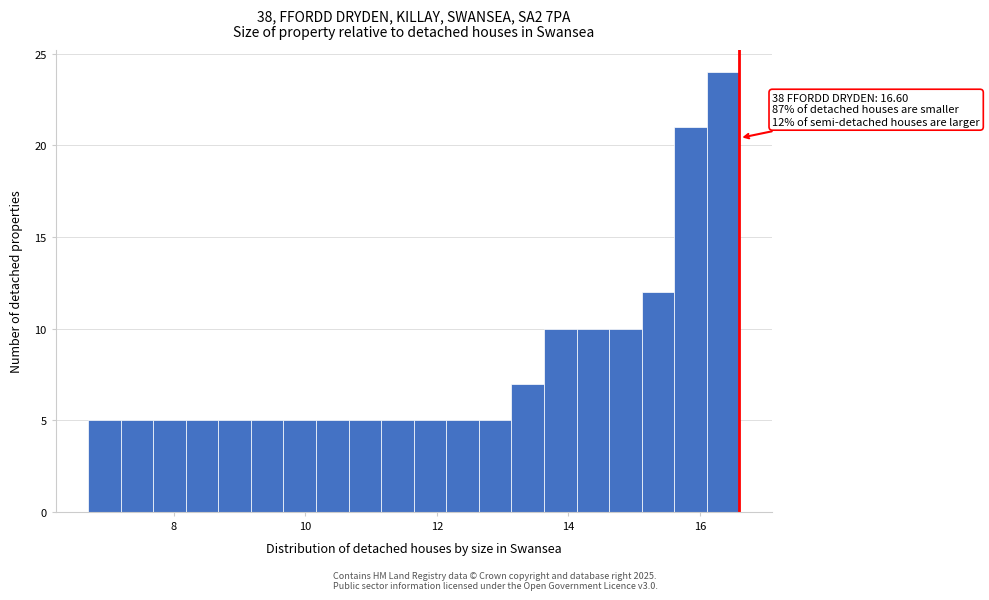

Around what value on the x-axis is the tallest bar? Give the approximate position of its centre, as read against the axis.

16.4